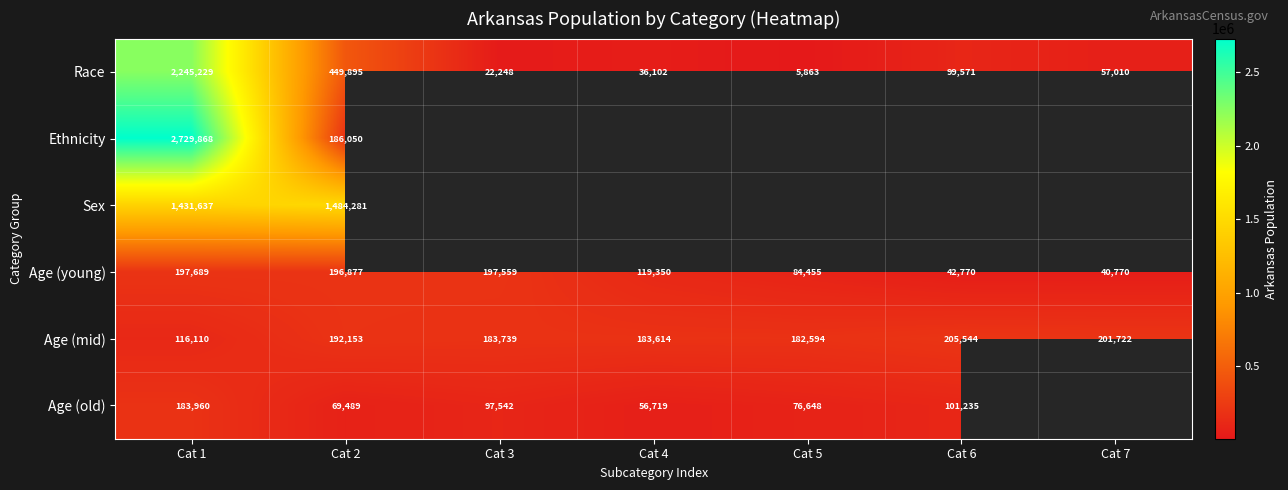

List the labels in order of Age (young) value, largest first.

Cat 1, Cat 3, Cat 2, Cat 4, Cat 5, Cat 6, Cat 7